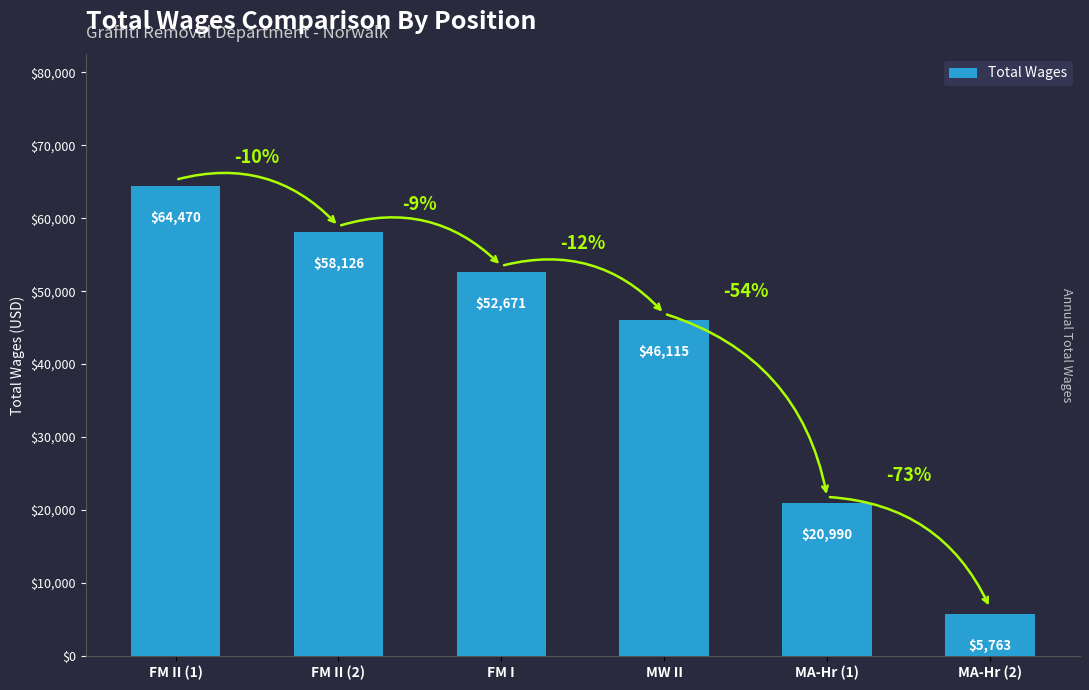

Which has a higher value, FM I or MA-Hr (2)?

FM I